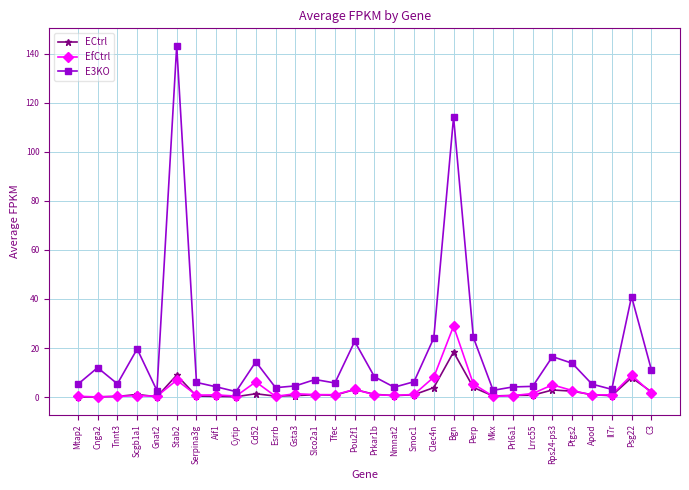

At how many categories does at least one series exceed 84?

2